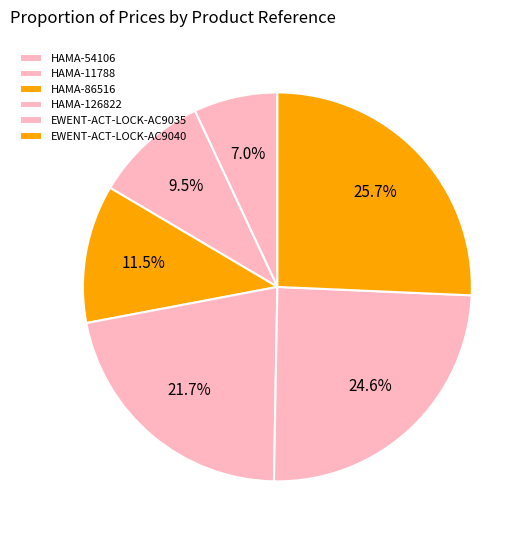

What percentage do HAMA-86516 and HAMA-54106 together represent?

18.5%